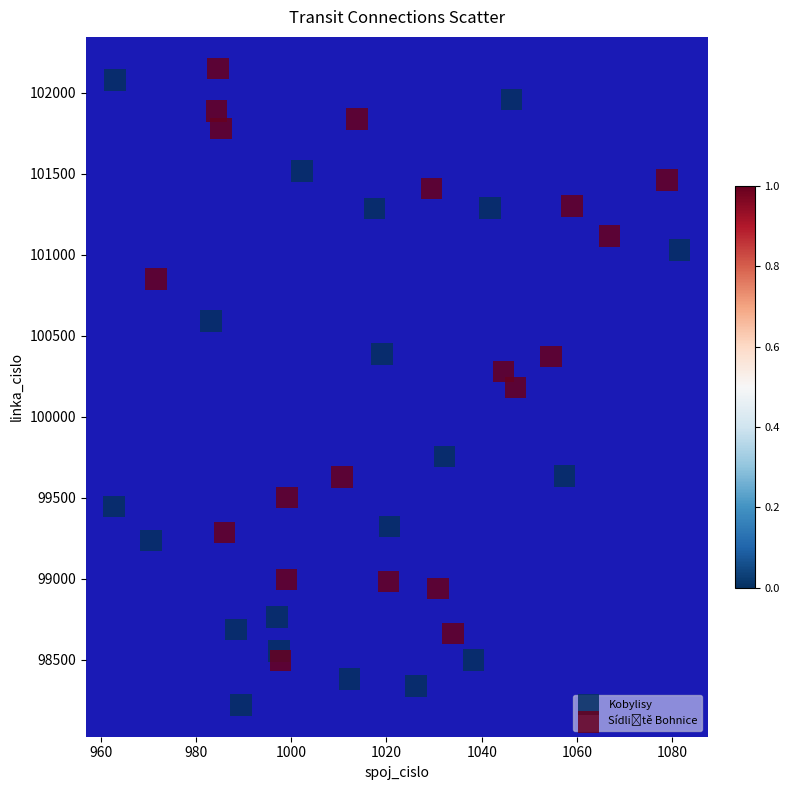

Which series has the widest spread of Y values?

Kobylisy